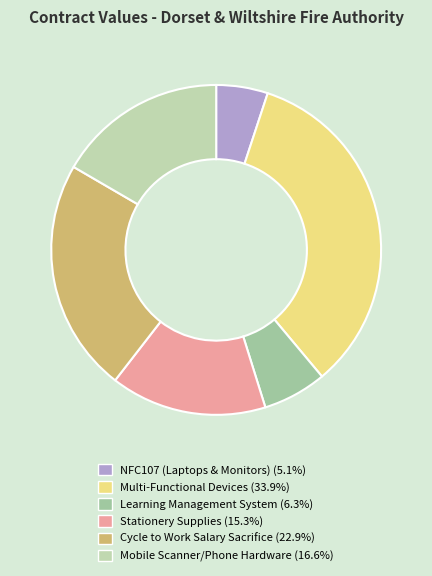

Does NFC107 (Laptops & Monitors) represent more than half of the total?

No